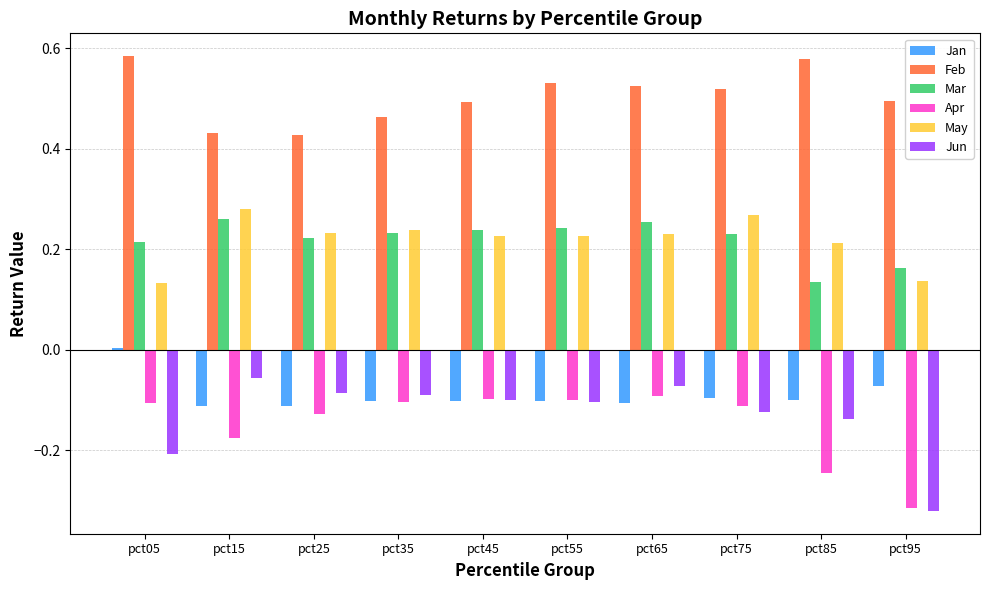

What is the sum of all Mar values?

2.2